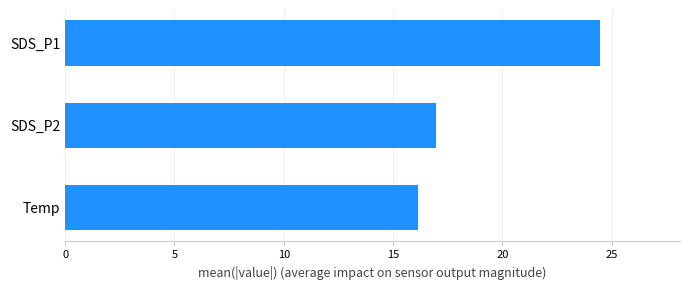

Which category has the lowest value across all series?

Temp